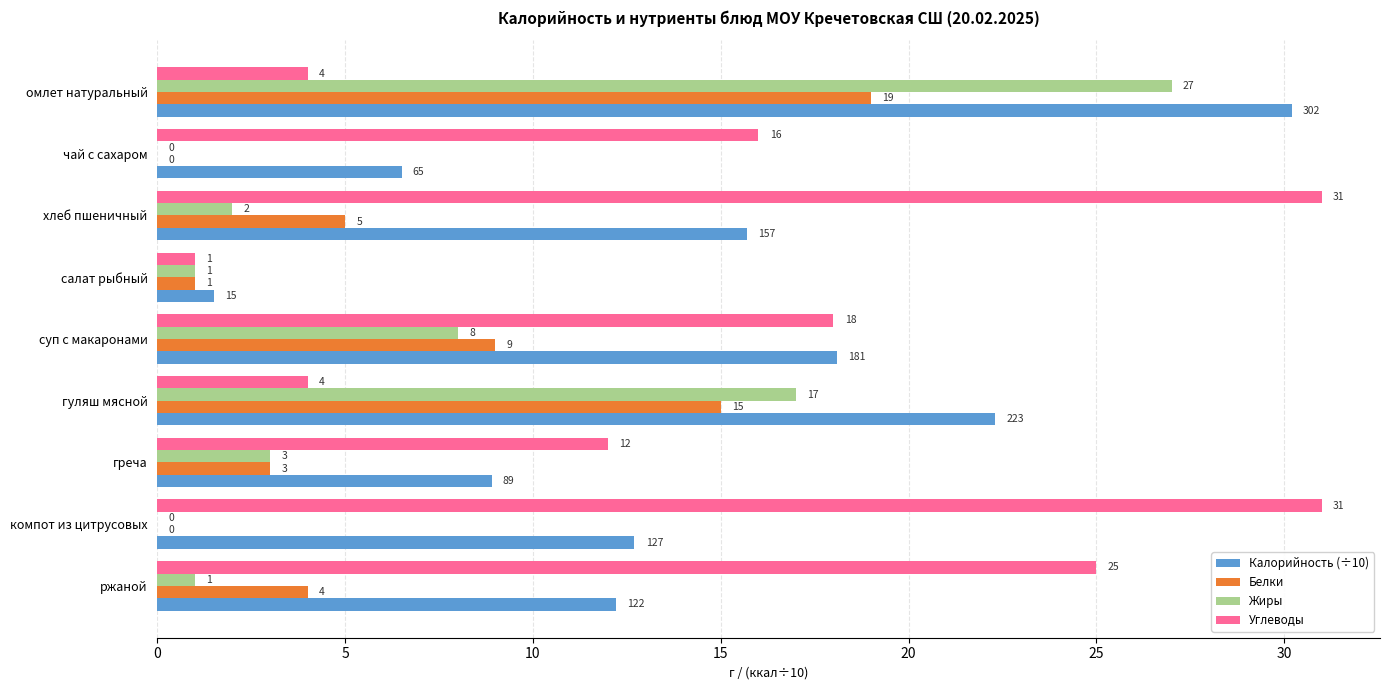

Which series has the largest total across all categories?

Углеводы